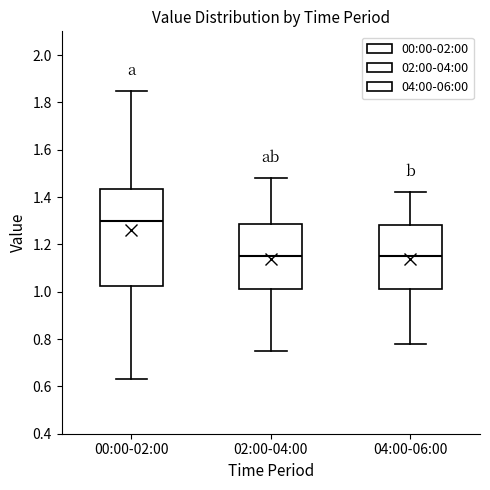

Reading left to right, read every box against the y-axis: the position of its median line, the range the box covers, and the ends of its whiskers. The values are not printed on the chart, so give them approximately, as read against the axis.

00:00-02:00: median 1.30, box 1.02 to 1.44, whiskers 0.64 to 1.86
02:00-04:00: median 1.16, box 1.02 to 1.28, whiskers 0.76 to 1.48
04:00-06:00: median 1.16, box 1.02 to 1.28, whiskers 0.78 to 1.42